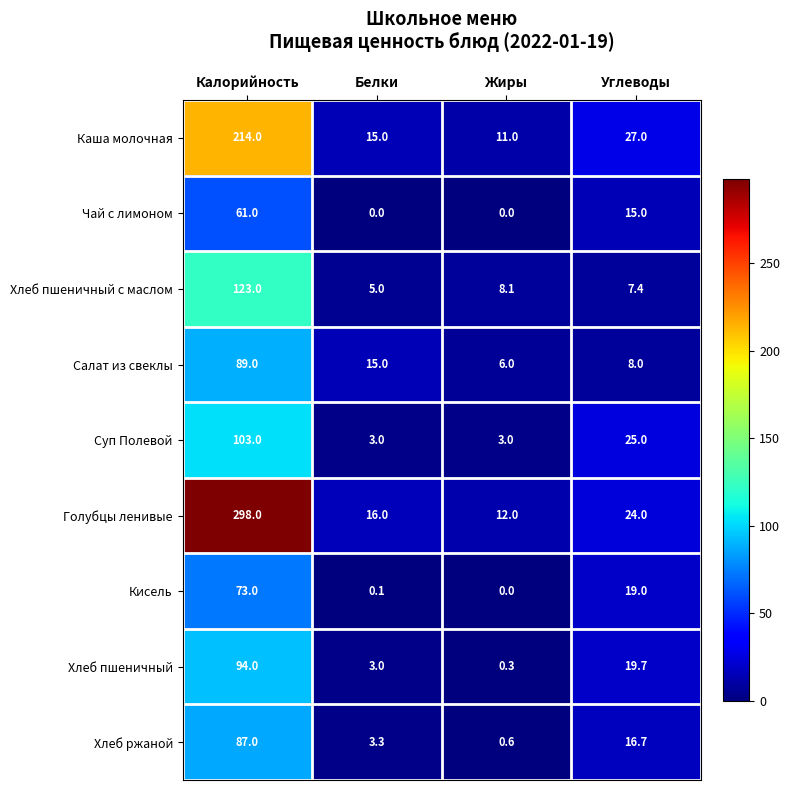

At which category does the chart reach its peak across all series?

Калорийность